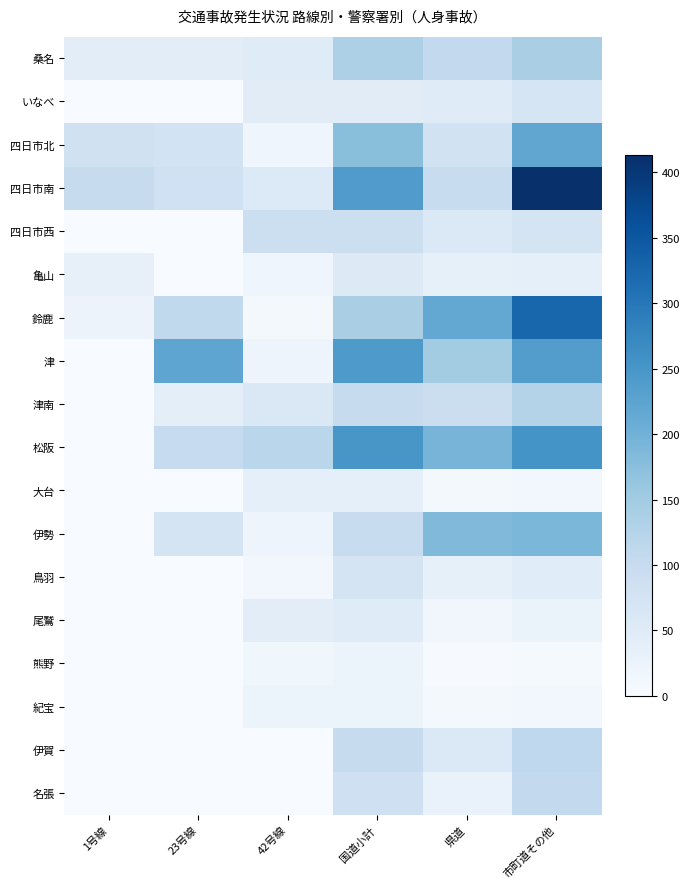

Which series has the largest total across all categories?

四日市南